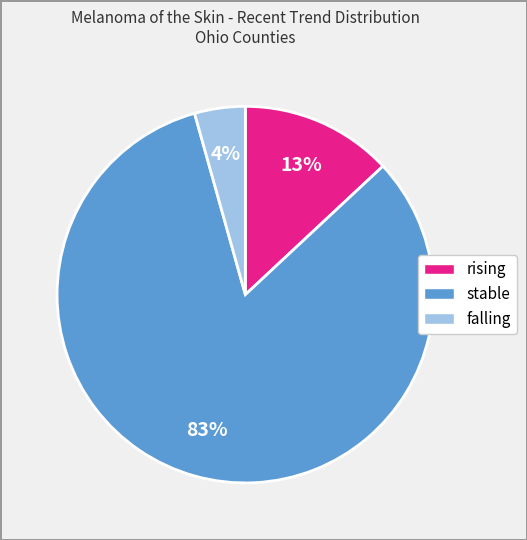

To the nearest percent, what is the combined percentage of stable and rising?

96%